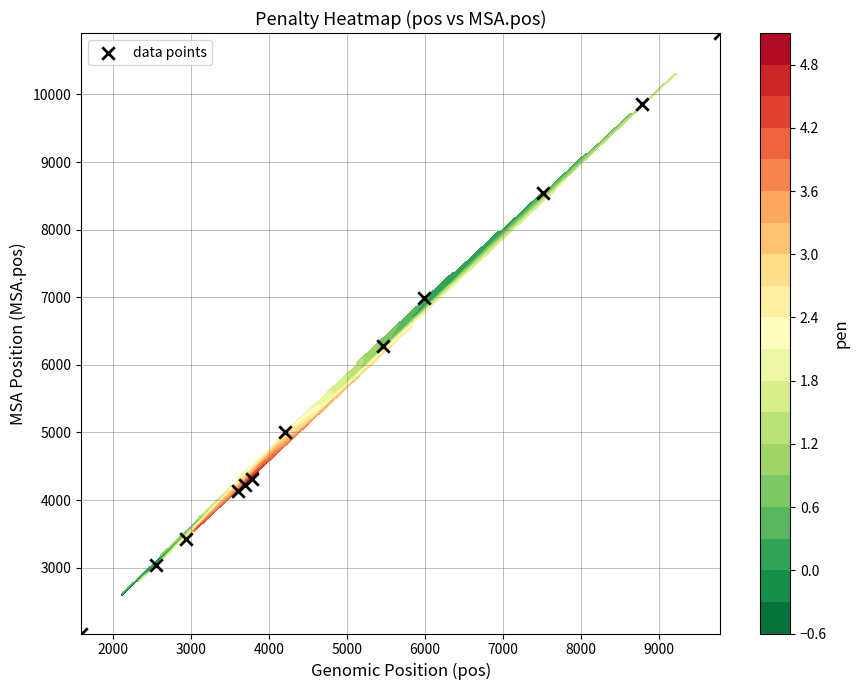

What is the maximum value shown in the chart?

10909